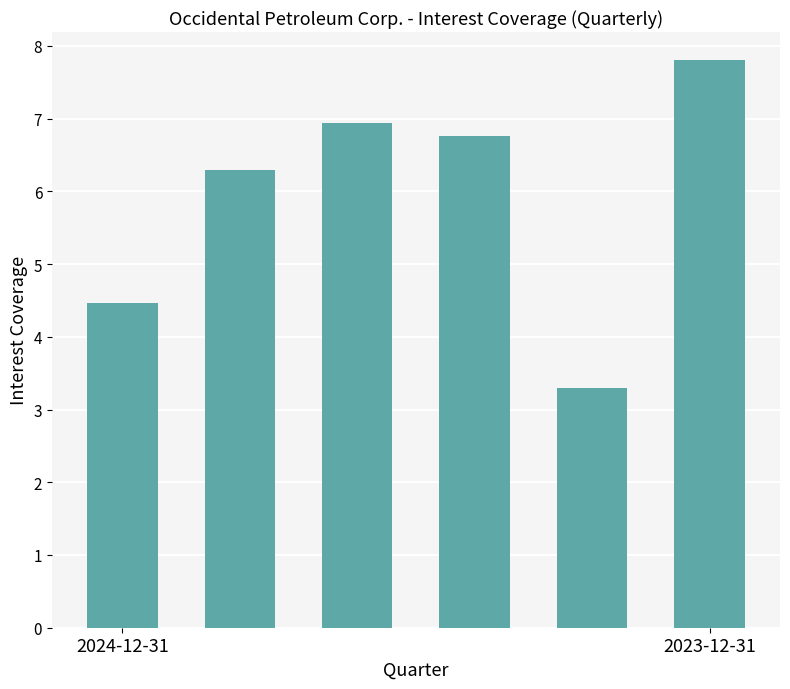

Reading left to right, extract all data points from this chart.

4.5	6.3	6.9	6.8	3.3	7.8